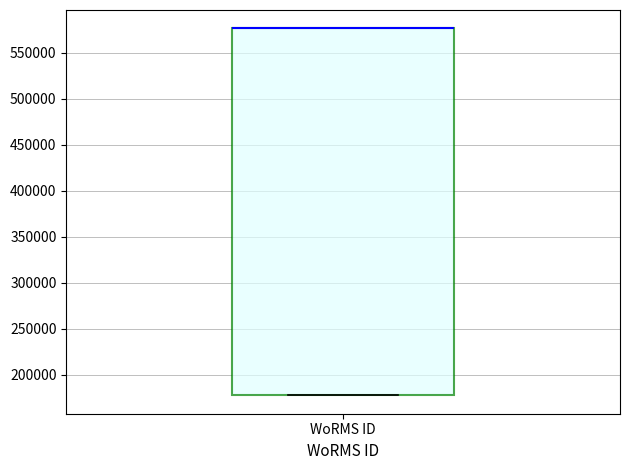

Read this box plot against the y-axis: the position of the median line, the range covered by the box, and the ends of both whiskers. The values are not printed on the chart, so give them approximately, as read against the axis.

median 575000 (drawn on the box's upper edge), box 175000 to 575000, whiskers 175000 to 575000